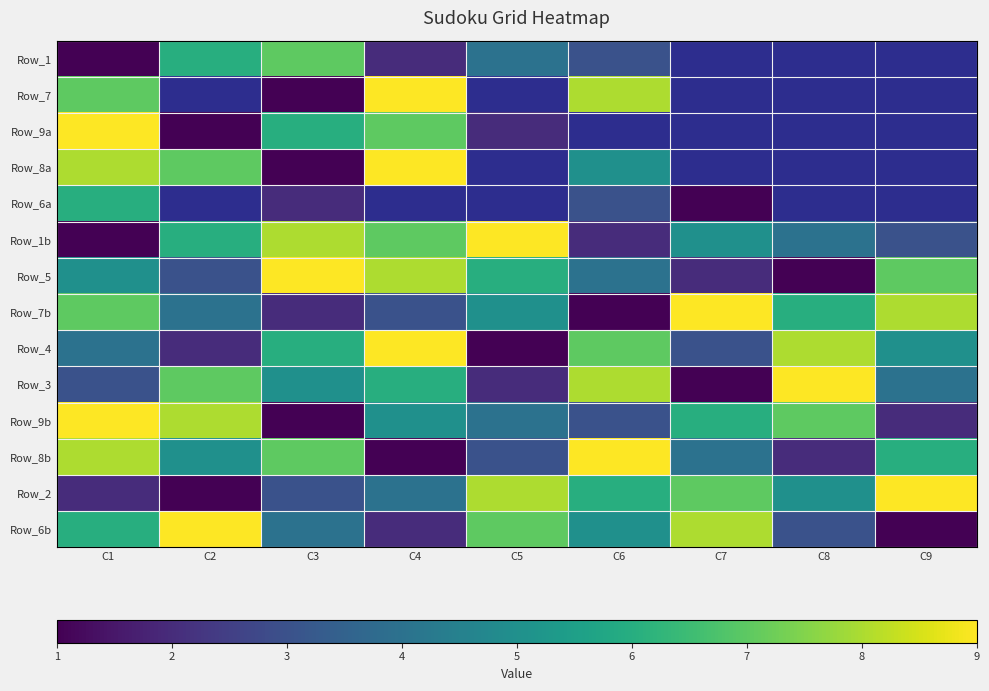

How many Row_1b values are between 3 and 7?

5